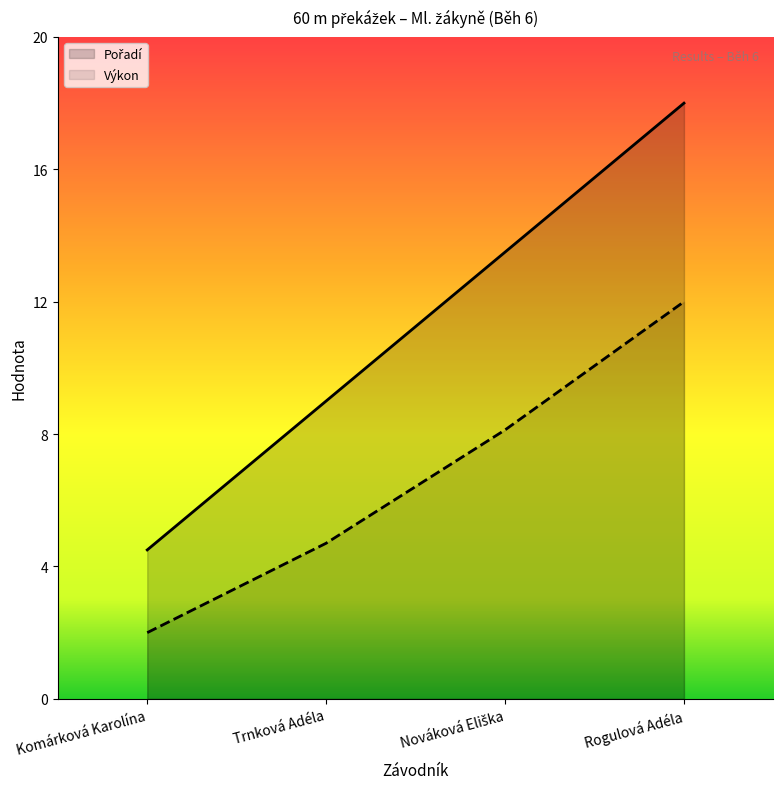

True or false: Výkon and Pořadí intersect in this chart.

False